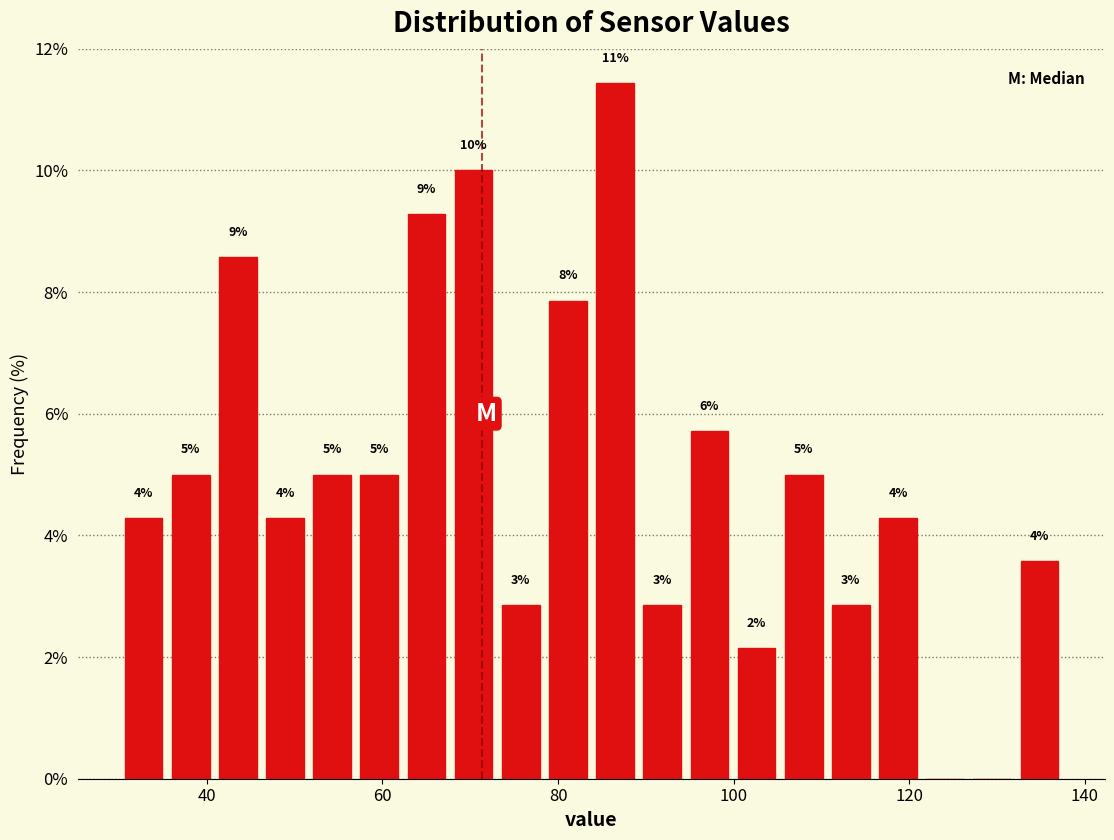

Around what value on the x-axis is the tallest bar? Give the approximate position of its centre, as read against the axis.

86